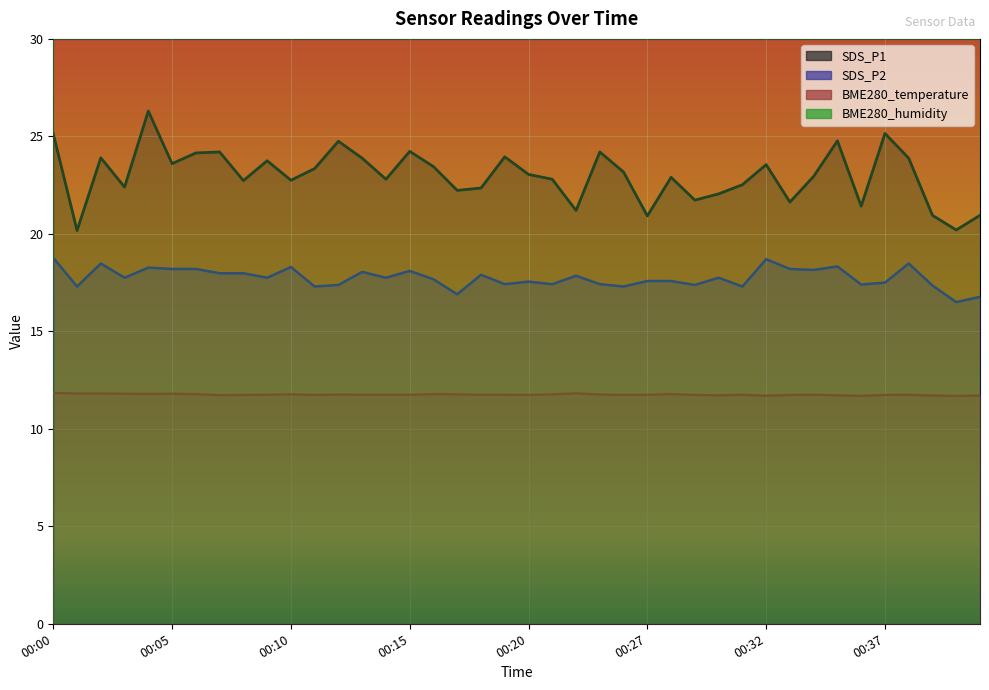

Is the value of SDS_P2 at 00:10 greater than the value of BME280_temperature at 00:38?

Yes